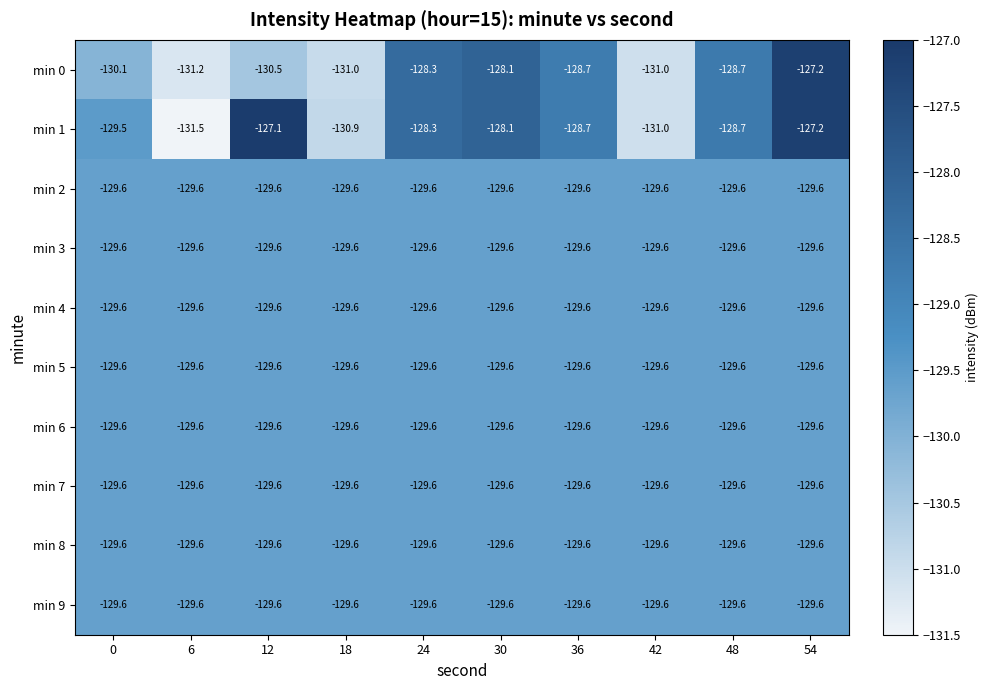

Which series has the largest total across all categories?

min 1